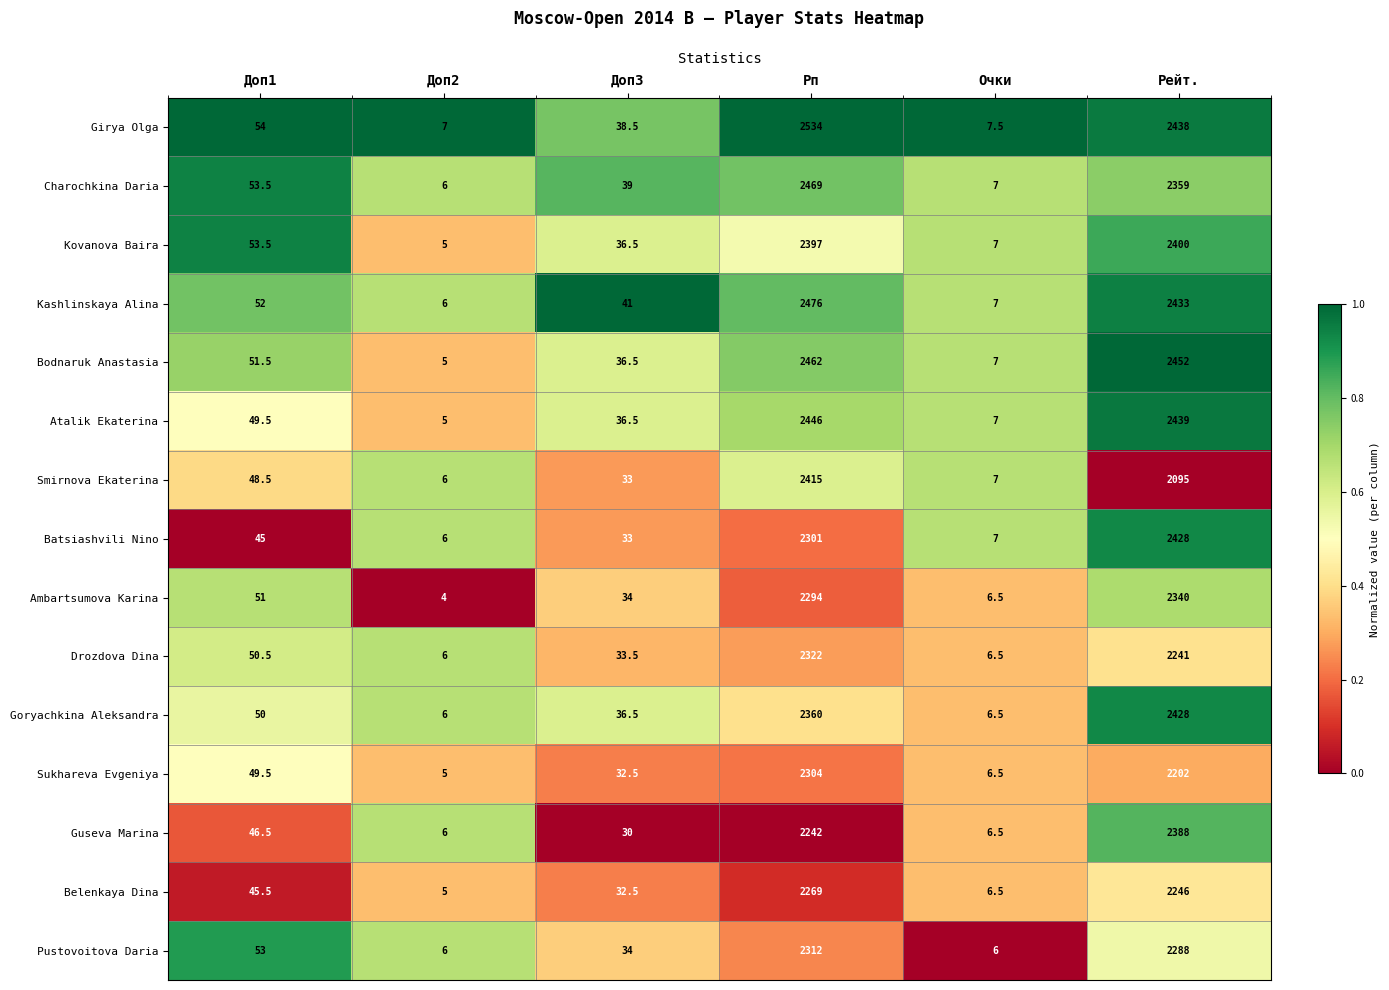

Read the Pustovoitova Daria value at Доп1.

53.0